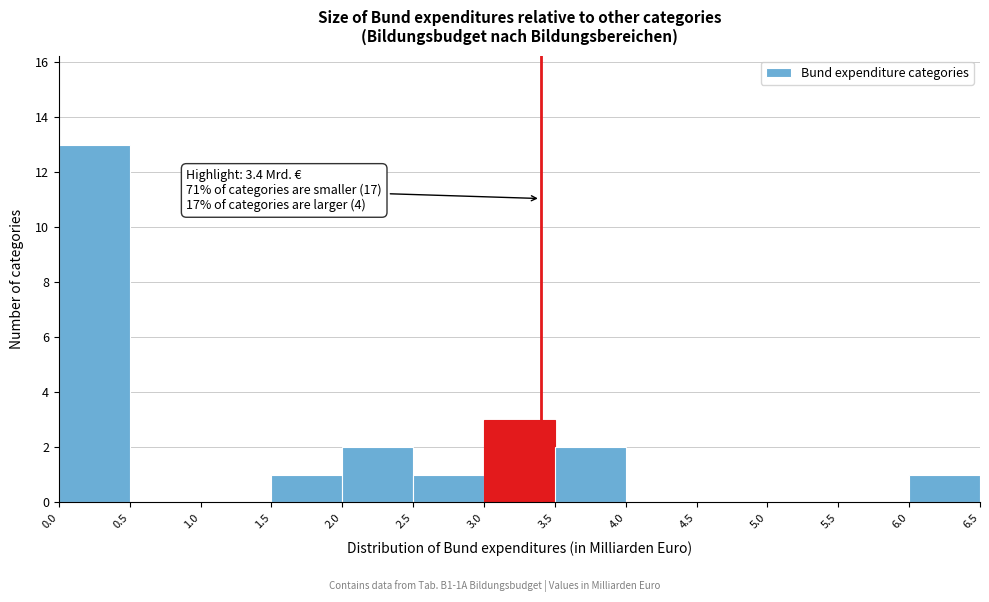

Which range on the x-axis has the tallest bar?

0.0 to 0.5